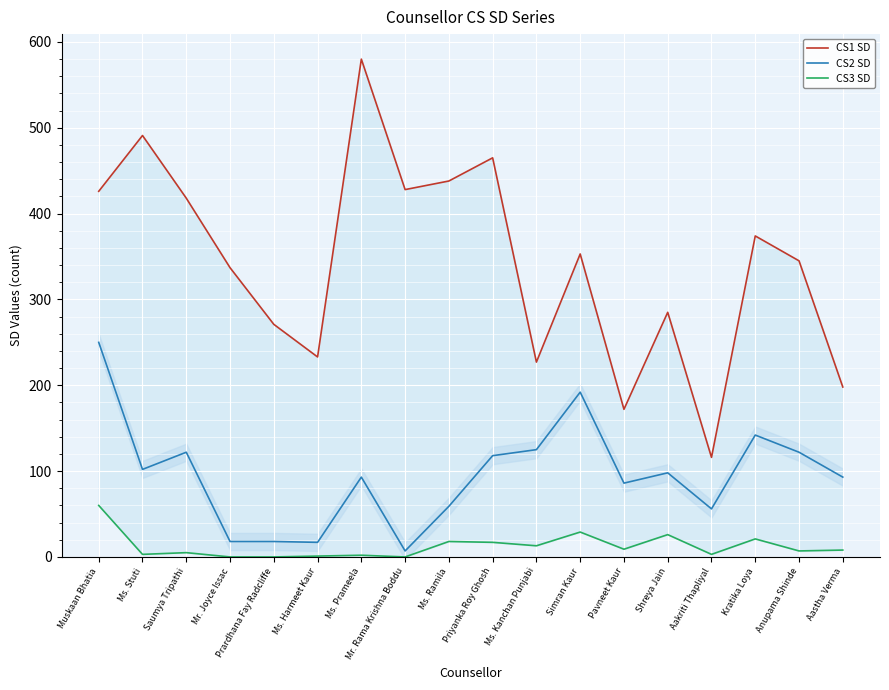

Which series has the widest spread of values?

CS1 SD